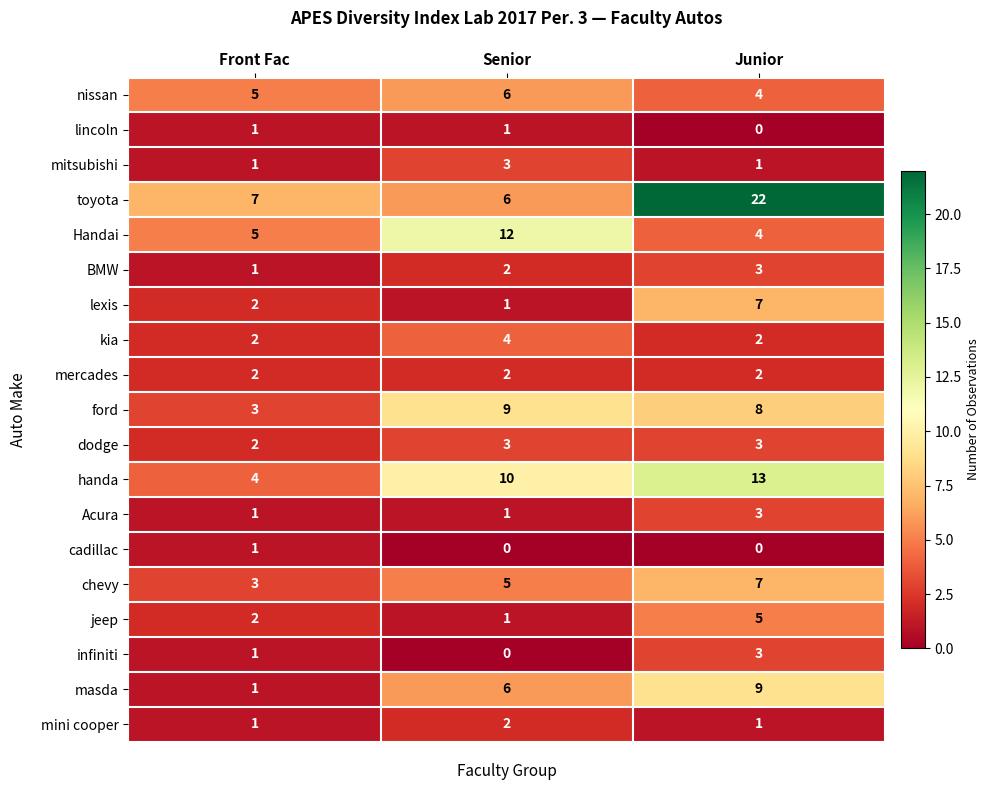

At how many categories does at least one series exceed 1?

3